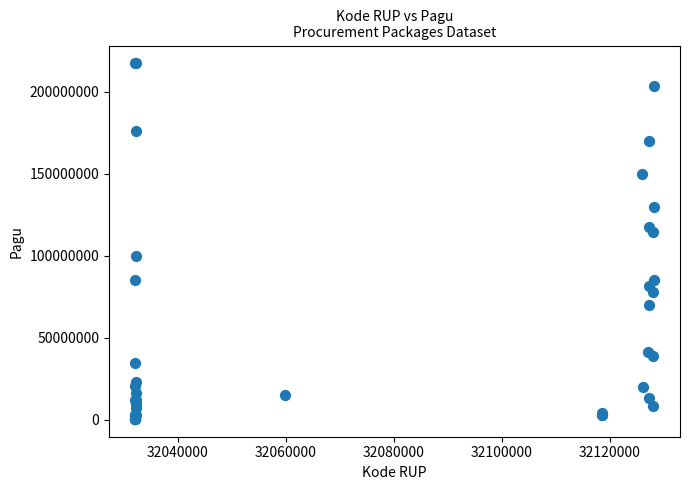

What Y value in the scatter plot is closest to 108830000?

114296000